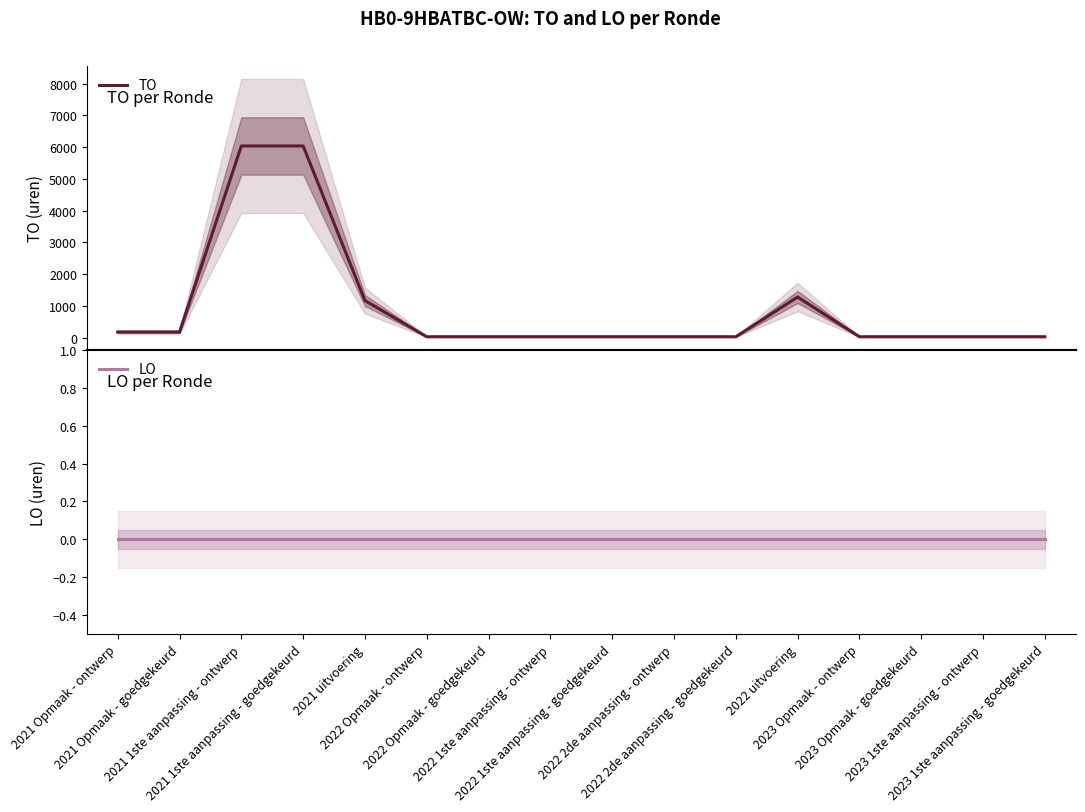

List the labels in order of TO value, largest first.

2021 1ste aanpassing - ontwerp, 2021 1ste aanpassing - goedgekeurd, 2022 uitvoering, 2021 uitvoering, 2021 Opmaak - ontwerp, 2021 Opmaak - goedgekeurd, 2022 Opmaak - ontwerp, 2022 Opmaak - goedgekeurd, 2022 1ste aanpassing - ontwerp, 2022 1ste aanpassing - goedgekeurd, 2022 2de aanpassing - ontwerp, 2022 2de aanpassing - goedgekeurd, 2023 Opmaak - ontwerp, 2023 Opmaak - goedgekeurd, 2023 1ste aanpassing - ontwerp, 2023 1ste aanpassing - goedgekeurd